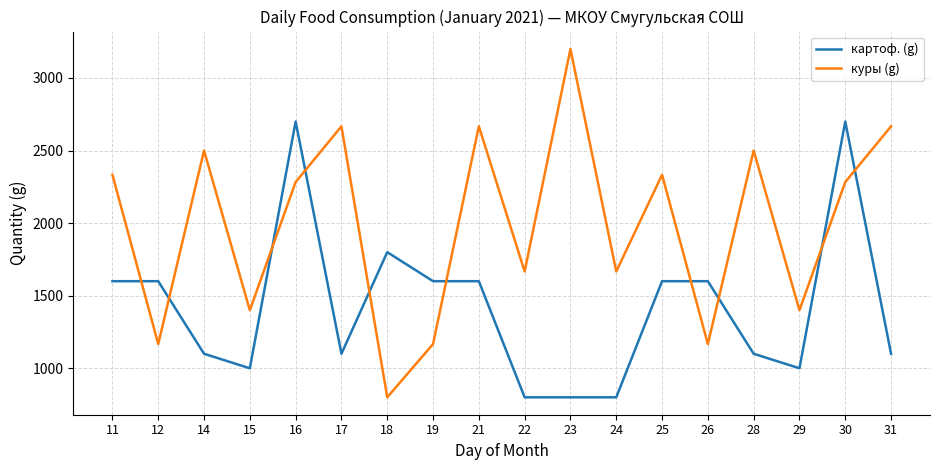

What is the sum of the картоф. (g) values at 28 and 12?

2700